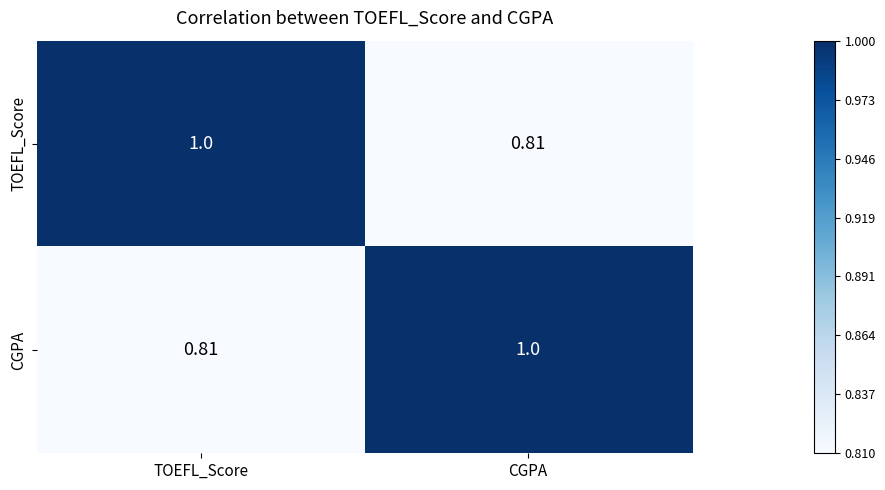

At how many categories does at least one series exceed 0?

2